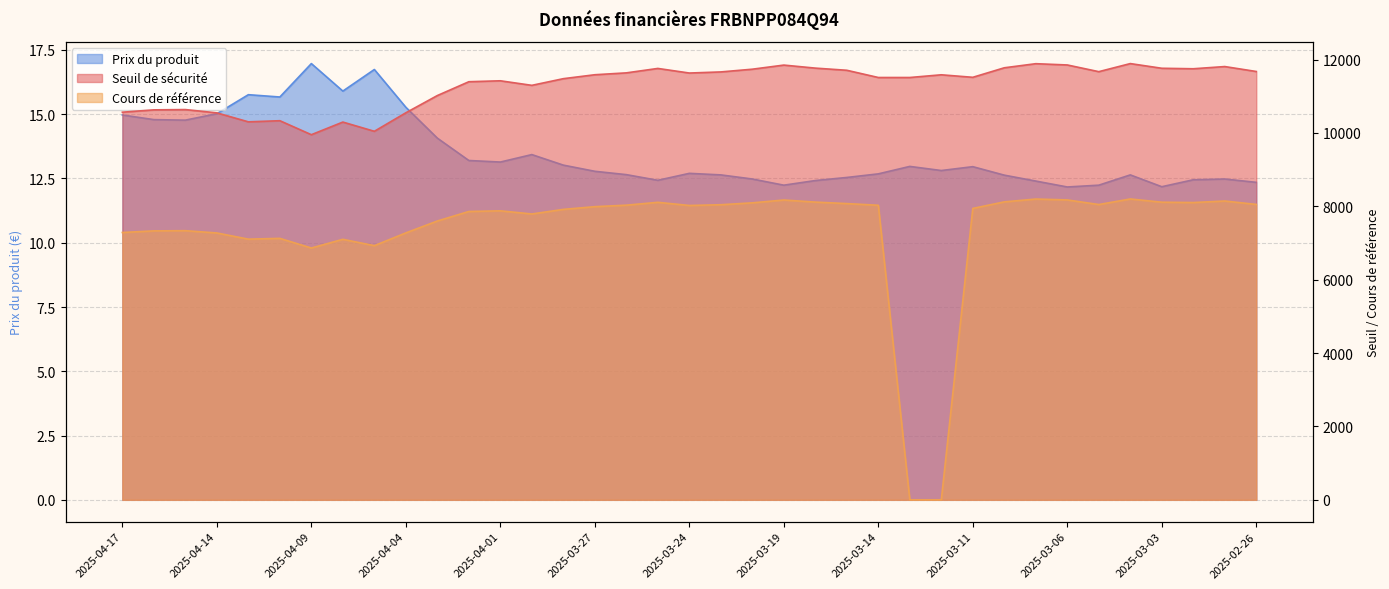

Reading left to right, what are all the values shown in this chart?

Seuil de sécurité: 2025-04-17=10564.5	2025-04-16=10628.5	2025-04-15=10636.3	2025-04-14=10546.0	2025-04-11=10302.0	2025-04-10=10332.7	2025-04-09=9951.4	2025-04-08=10295.6	2025-04-07=10044.3	2025-04-04=10548.7	2025-04-03=11018.5	2025-04-02=11395.3	2025-04-01=11420.7	2025-03-31=11296.5	2025-03-28=11478.3	2025-03-27=11585.7	2025-03-26=11636.5	2025-03-25=11757.5	2025-03-24=11632.1	2025-03-21=11662.3	2025-03-20=11736.6	2025-03-19=11848.6	2025-03-18=11766.1	2025-03-17=11707.3	2025-03-14=11510.4	2025-03-13=11510.4	2025-03-12=11584.0	2025-03-11=11515.8	2025-03-10=11775.2	2025-03-07=11886.6	2025-03-06=11851.9	2025-03-05=11669.5	2025-03-04=11889.6	2025-03-03=11761.9	2025-02-28=11748.7	2025-02-27=11808.7	2025-02-26=11674.1
Cours de référence: 2025-04-17=7285.9	2025-04-16=7330.0	2025-04-15=7335.4	2025-04-14=7273.1	2025-04-11=7104.8	2025-04-10=7126.0	2025-04-09=6863.0	2025-04-08=7100.4	2025-04-07=6927.1	2025-04-04=7274.9	2025-04-03=7599.0	2025-04-02=7858.8	2025-04-01=7876.4	2025-03-31=7790.7	2025-03-28=7916.1	2025-03-27=7990.1	2025-03-26=8030.7	2025-03-25=8108.6	2025-03-24=8022.3	2025-03-21=8042.9	2025-03-20=8094.2	2025-03-19=8171.5	2025-03-18=8114.6	2025-03-17=8074.0	2025-03-14=8028.3	2025-03-13=0.0	2025-03-12=0.0	2025-03-11=7941.9	2025-03-10=8120.8	2025-03-07=8197.7	2025-03-06=8173.8	2025-03-05=8047.9	2025-03-04=8199.7	2025-03-03=8111.6	2025-02-28=8102.5	2025-02-27=8143.9	2025-02-26=8051.1
Prix du produit: 2025-04-17=15.0	2025-04-16=14.8	2025-04-15=14.8	2025-04-14=15.0	2025-04-11=15.8	2025-04-10=15.7	2025-04-09=17.0	2025-04-08=15.9	2025-04-07=16.7	2025-04-04=15.3	2025-04-03=14.1	2025-04-02=13.2	2025-04-01=13.1	2025-03-31=13.4	2025-03-28=13.0	2025-03-27=12.8	2025-03-26=12.7	2025-03-25=12.4	2025-03-24=12.7	2025-03-21=12.6	2025-03-20=12.5	2025-03-19=12.2	2025-03-18=12.4	2025-03-17=12.5	2025-03-14=12.7	2025-03-13=13.0	2025-03-12=12.8	2025-03-11=13.0	2025-03-10=12.6	2025-03-07=12.4	2025-03-06=12.2	2025-03-05=12.2	2025-03-04=12.6	2025-03-03=12.2	2025-02-28=12.4	2025-02-27=12.5	2025-02-26=12.3